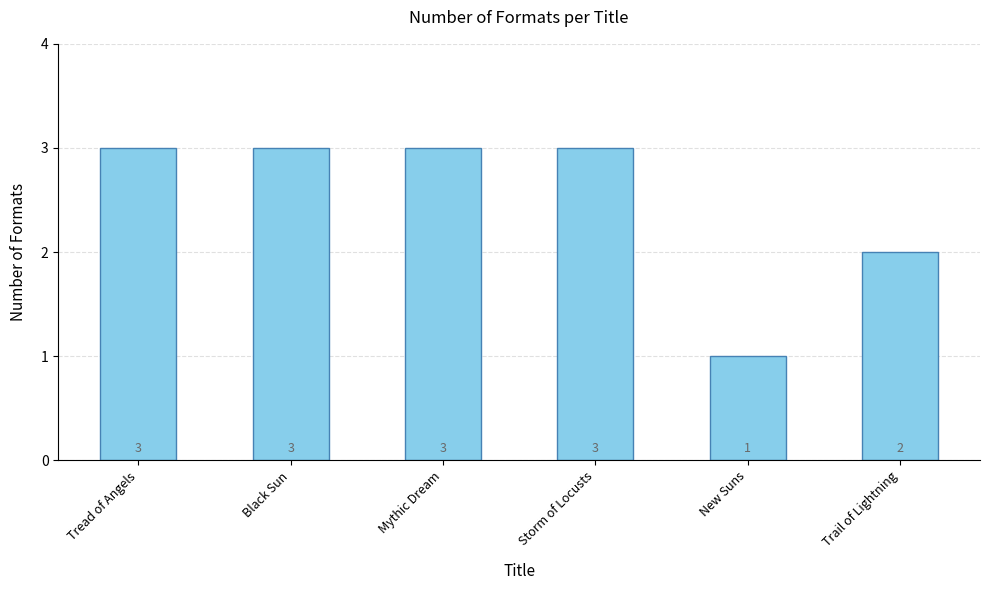

How many categories are shown in the chart?

6